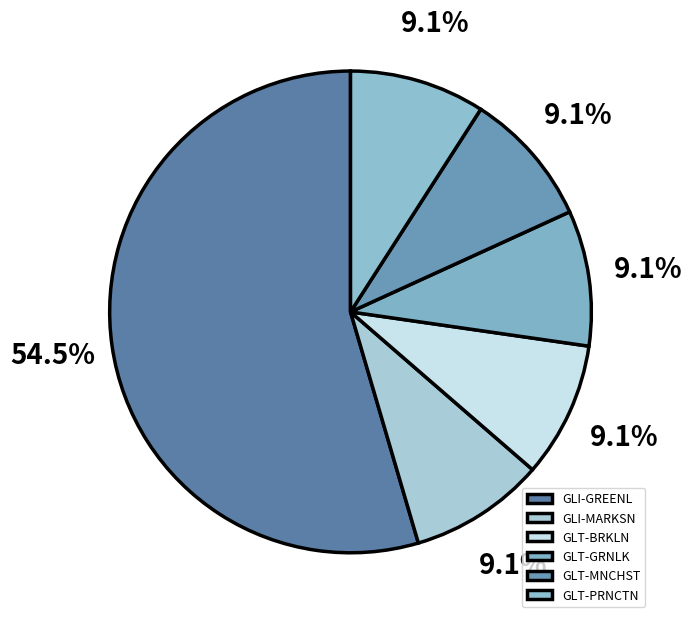

How many segments does this pie chart have?

6